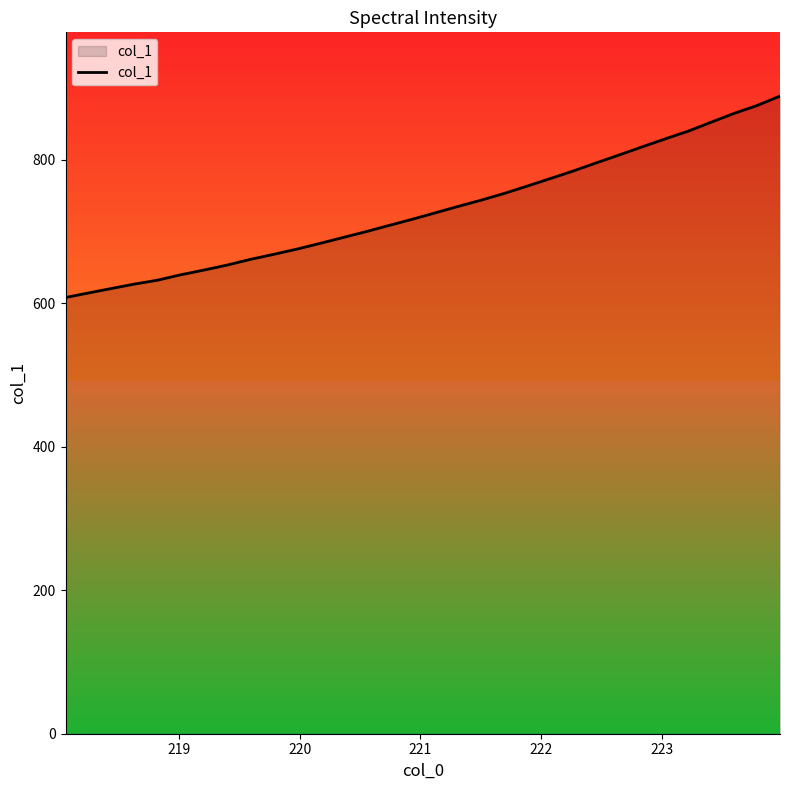

What is the smallest value displayed?

607.9